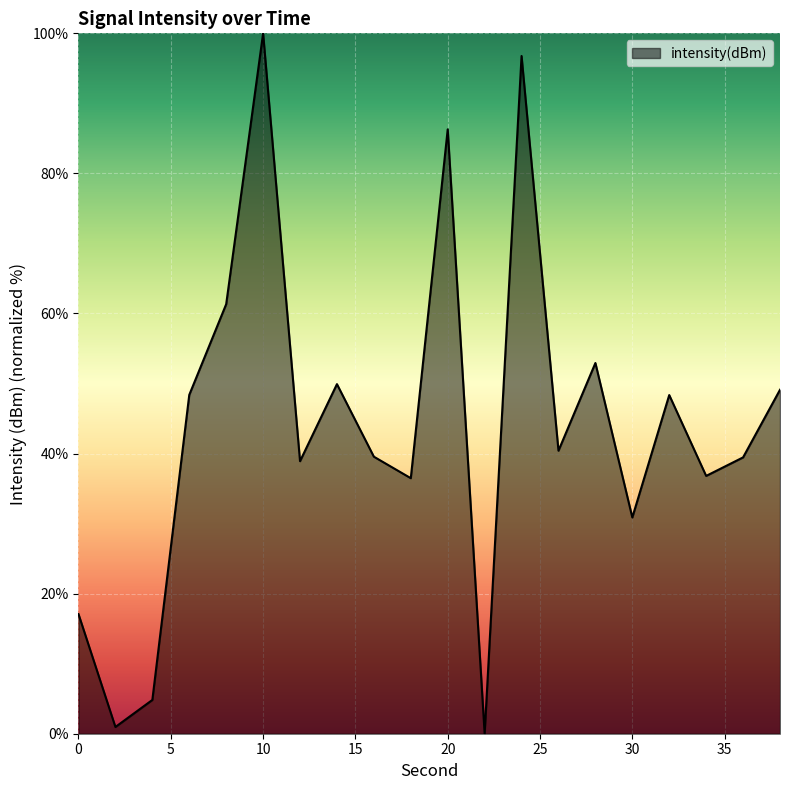

What is the difference between the maximum and minimum values?

100.0